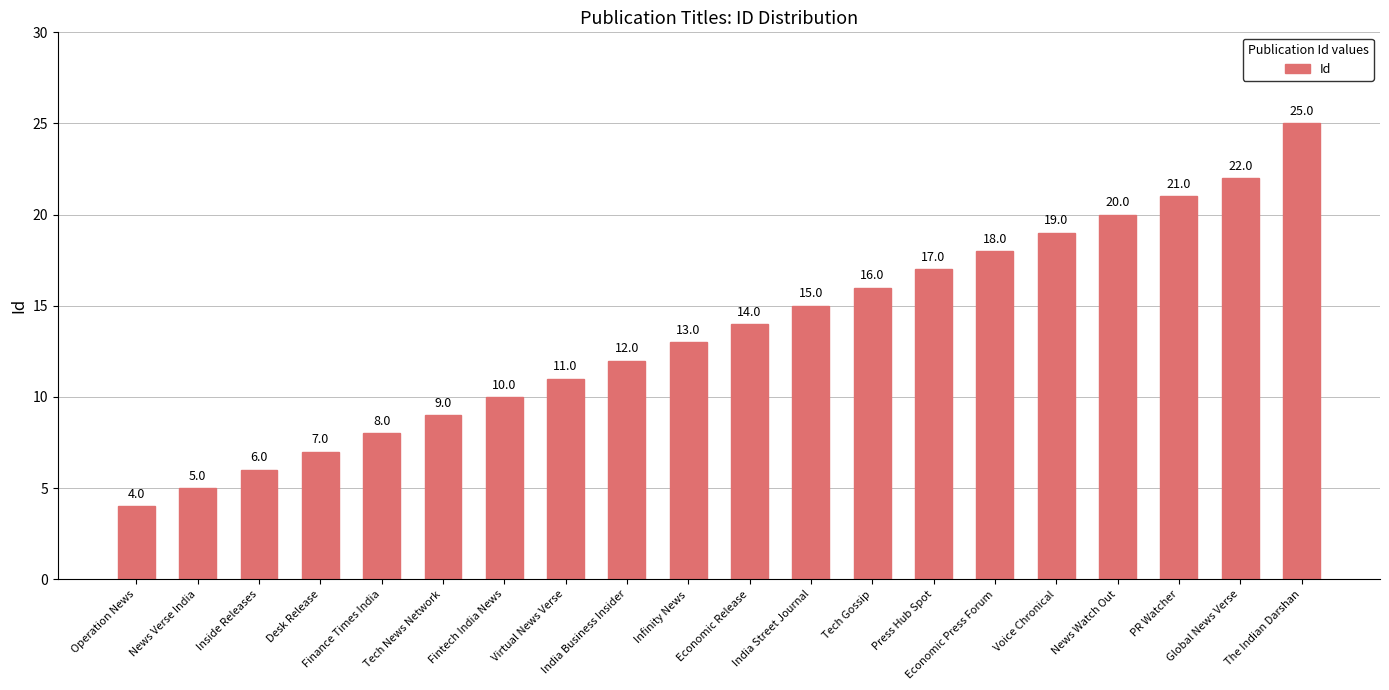

Reading left to right, list all the values displayed in this chart.

Operation News=4	News Verse India=5	Inside Releases=6	Desk Release=7	Finance Times India=8	Tech News Network=9	Fintech India News=10	Virtual News Verse=11	India Business Insider=12	Infinity News=13	Economic Release=14	India Street Journal=15	Tech Gossip=16	Press Hub Spot=17	Economic Press Forum=18	Voice Chronical=19	News Watch Out=20	PR Watcher=21	Global News Verse=22	The Indian Darshan=25